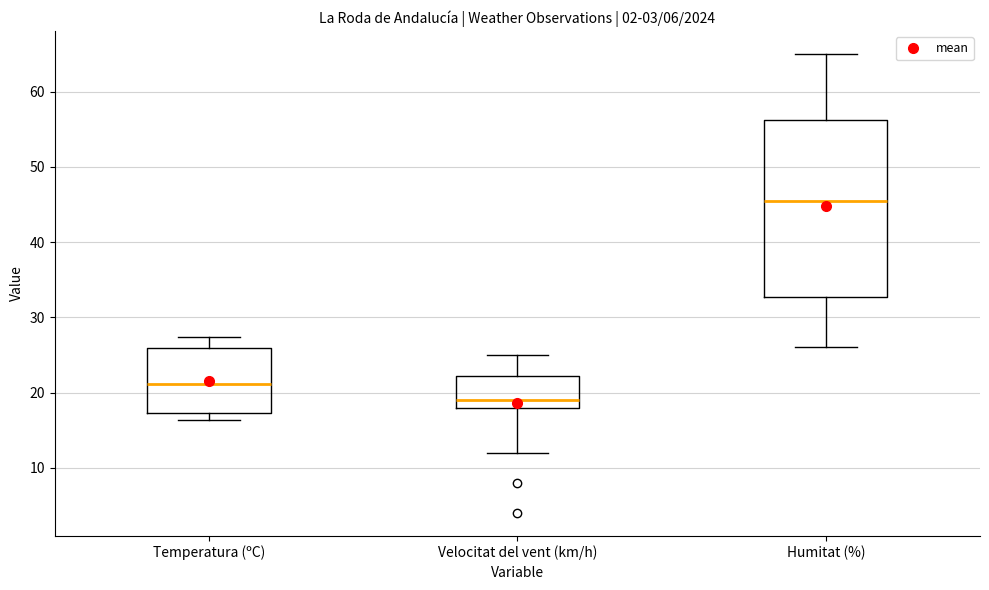

Where does the upper whisker of the box for Temperatura (ºC) end on the y-axis? The values are not printed on the chart, so give them approximately, as read against the axis.

27